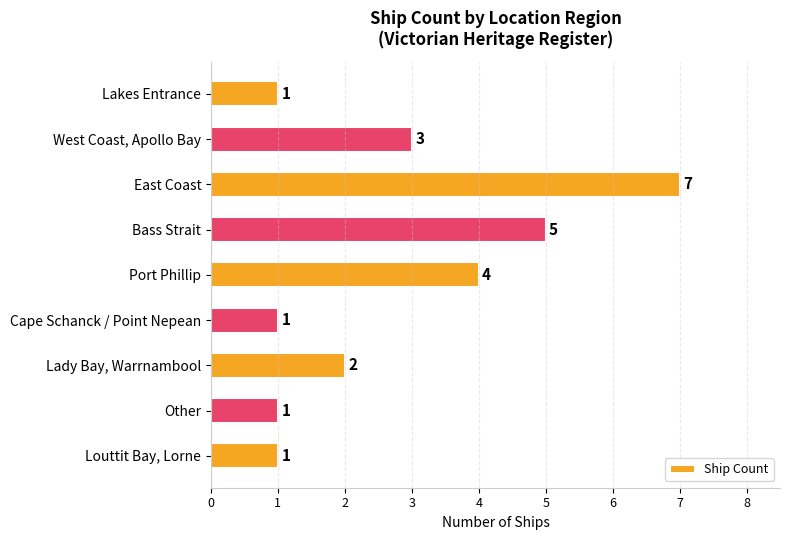

Which category has the highest value across all series?

East Coast